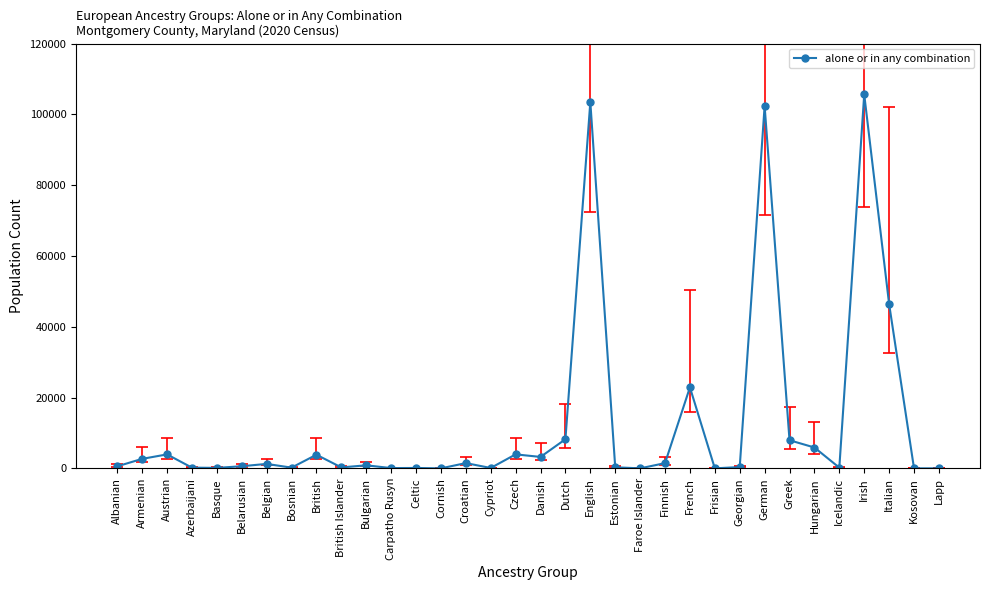

How many lines are shown in the chart?

1